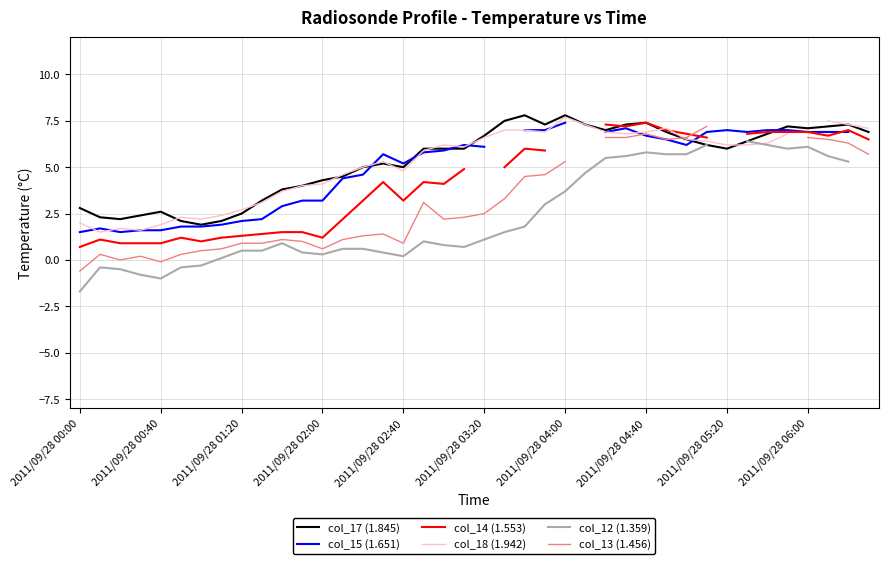

Rank the series at 11 from lowest to highest value.

col_12 (1.359), col_13 (1.456), col_14 (1.553), col_15 (1.651), col_17 (1.845), col_18 (1.942)